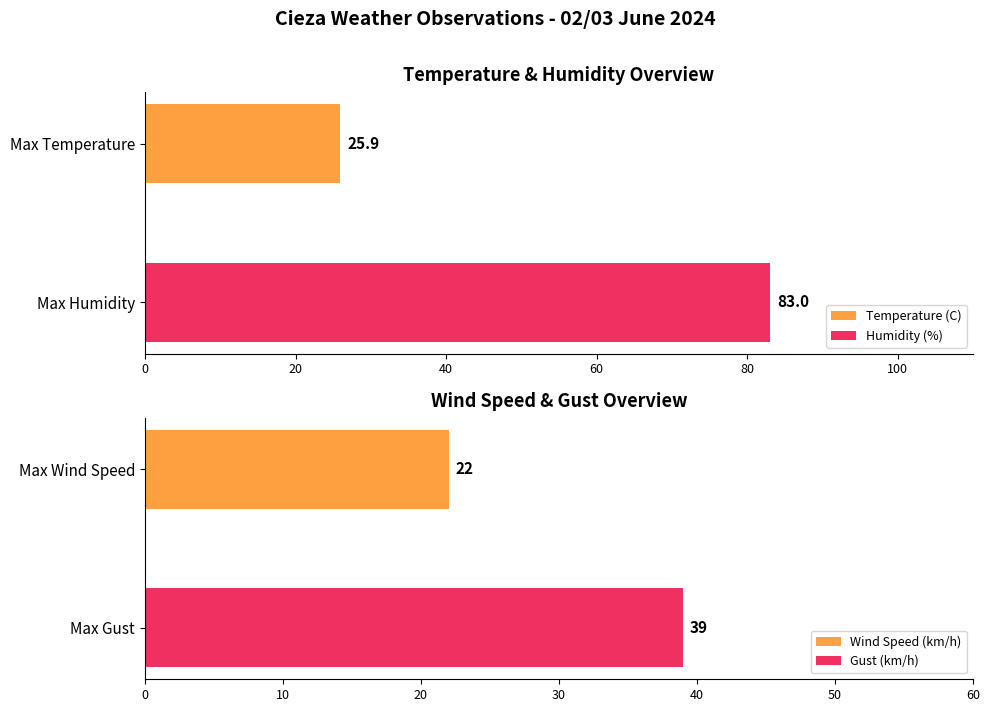

What is the lowest value of the Temperature (C) series?

25.9